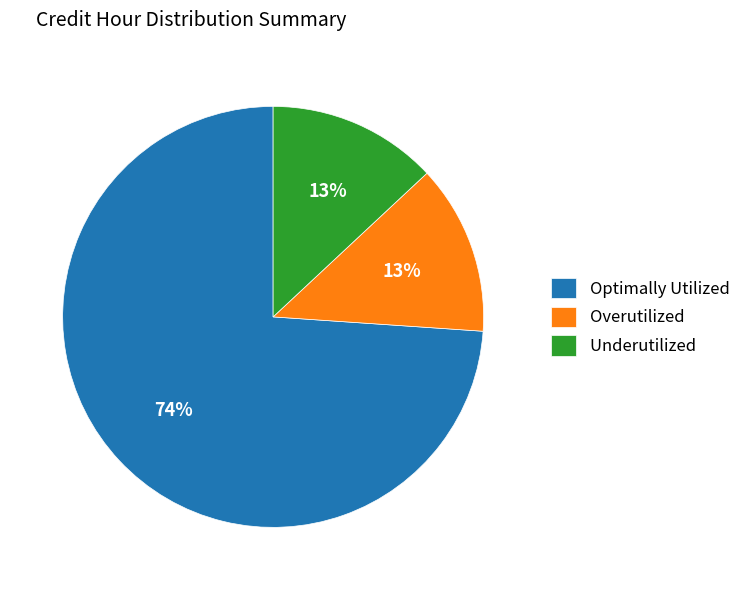

How many slices are in this pie chart?

3